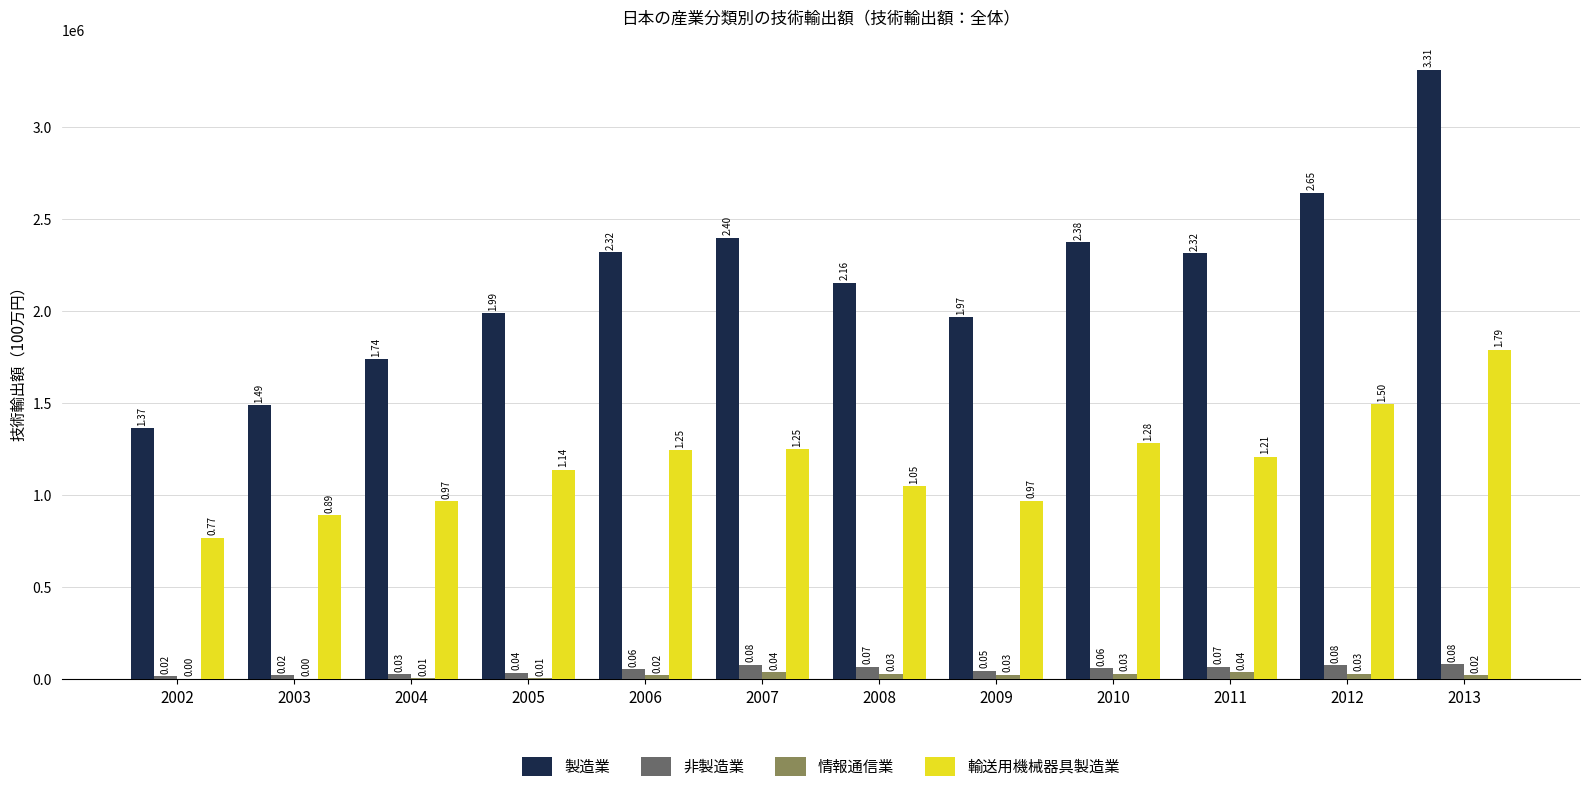

What are all the series names shown in the legend?

製造業, 非製造業, 情報通信業, 輸送用機械器具製造業